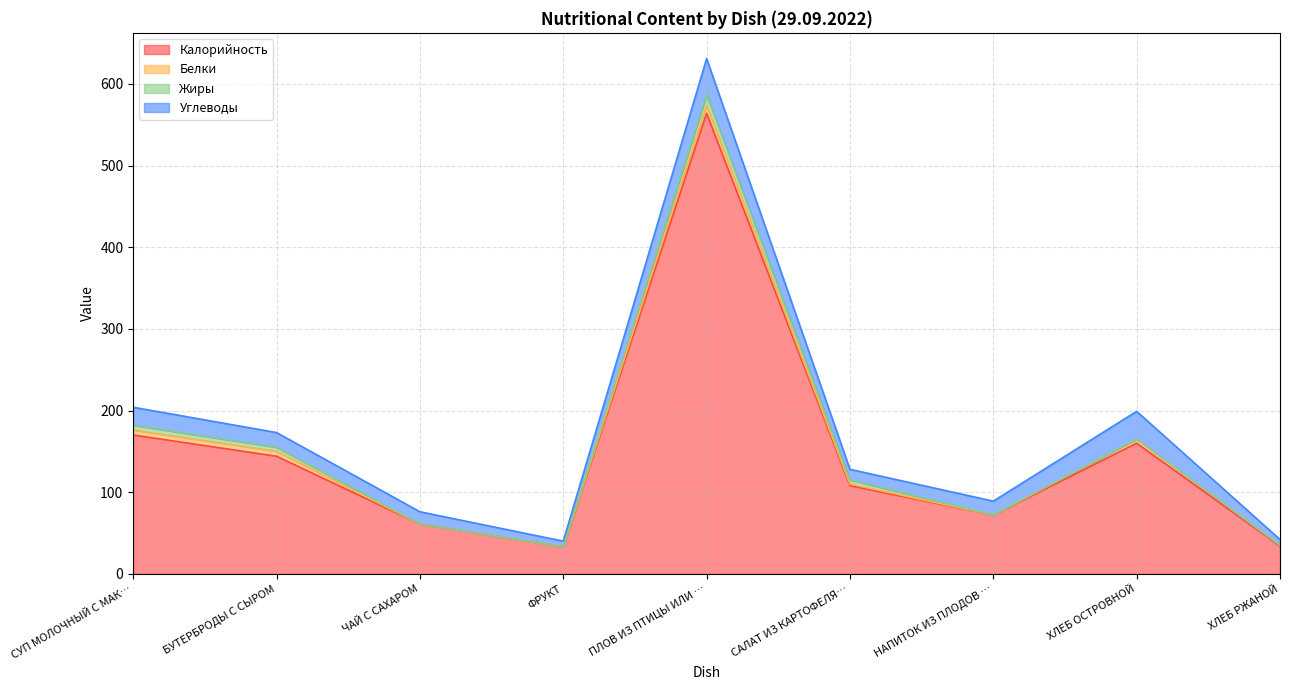

What is the difference between the maximum and minimum values in the Калорийность series?

531